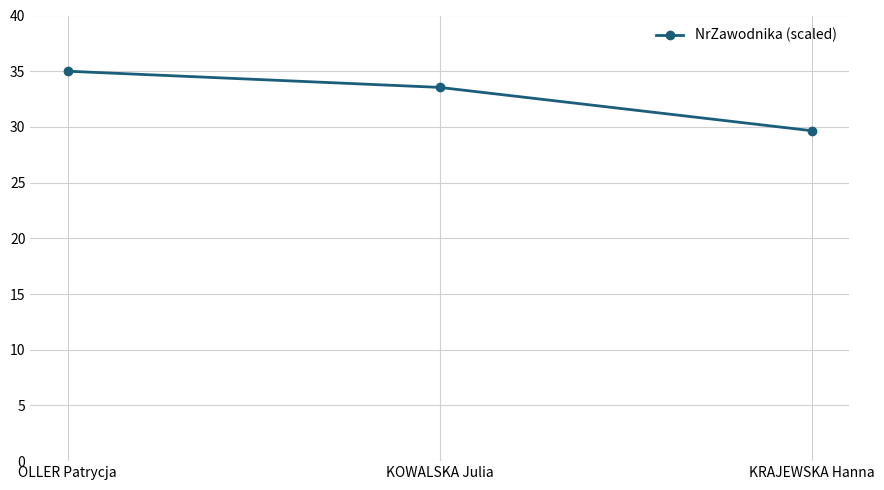

What is the difference between the maximum and minimum values?

5.3